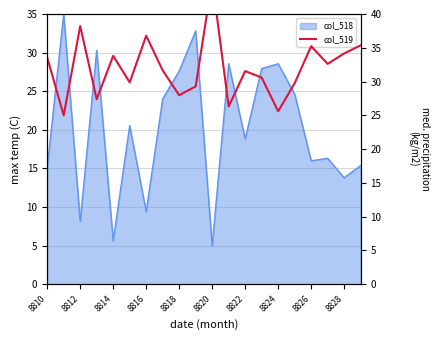

The chart shows a value of 48.5 at 8816. True or false?

False